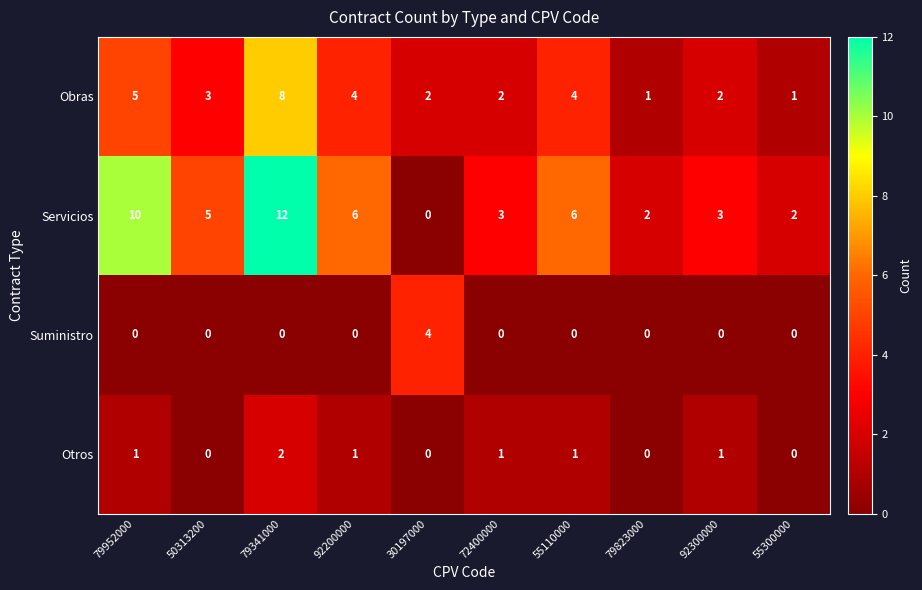

How many data points does each series have?

10